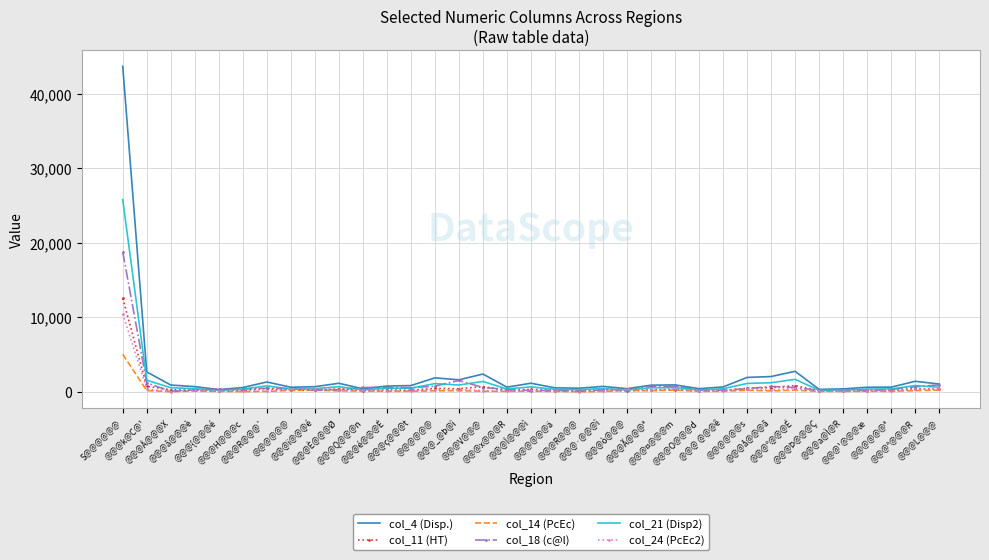

True or false: col_18 (c@l) has a value of 1185 at @@@¤@@@m.

False